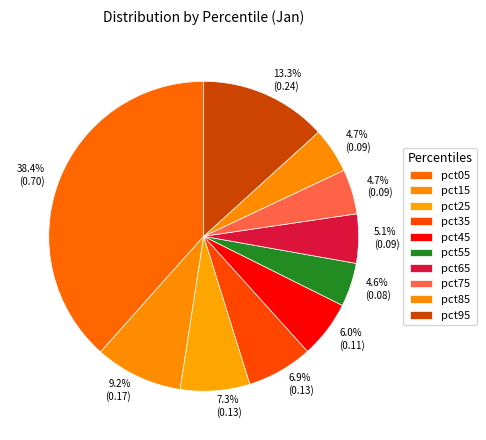

Rank the categories by value from lowest to highest.

pct55, pct75, pct85, pct65, pct45, pct35, pct25, pct15, pct95, pct05